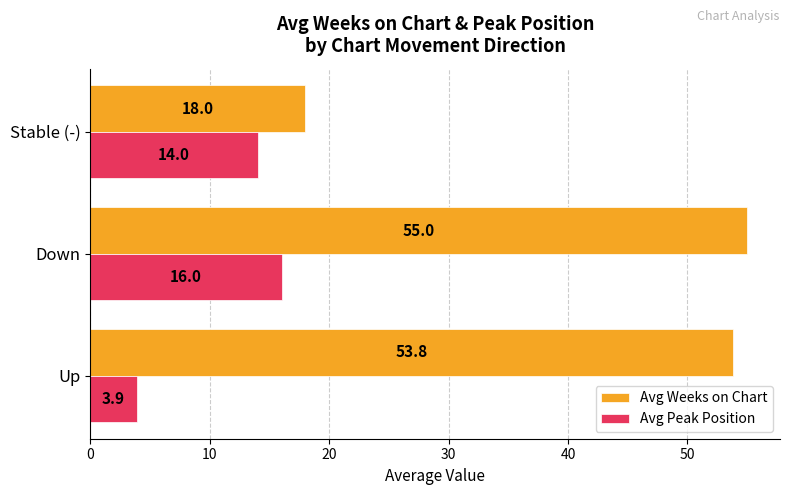

How many series are shown in this chart?

2